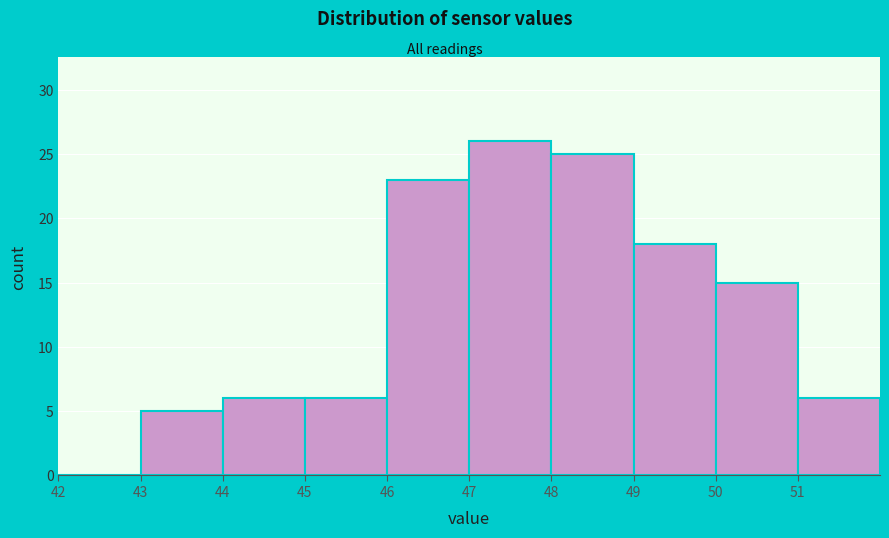

What is the height of the bar covering 44 to 45 on the x-axis? The values are not printed on the chart, so give them approximately, as read against the axis.

6